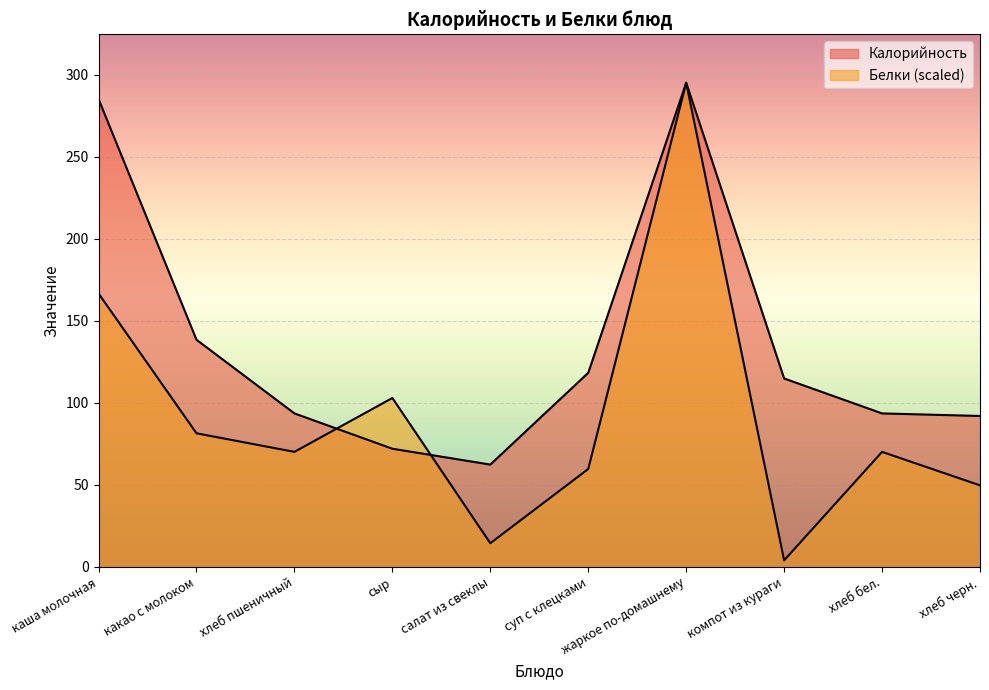

Which has a higher value, салат из свеклы or компот из кураги?

компот из кураги